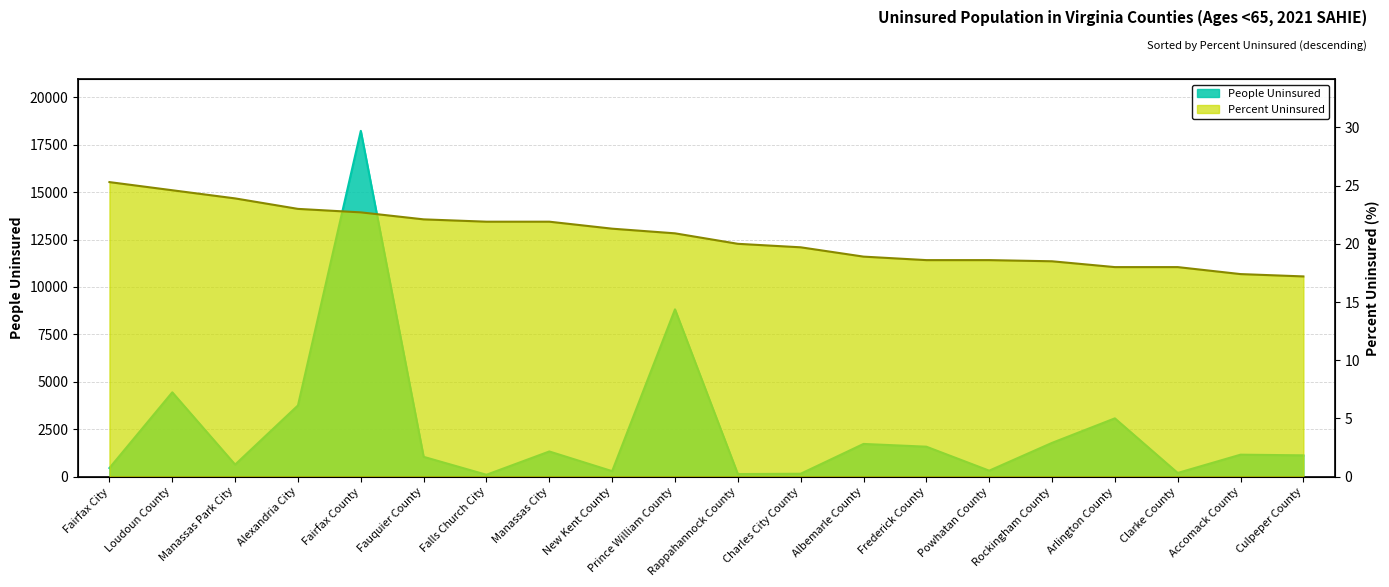

What is the difference between the Percent Uninsured values at Arlington County and New Kent County?

3.3